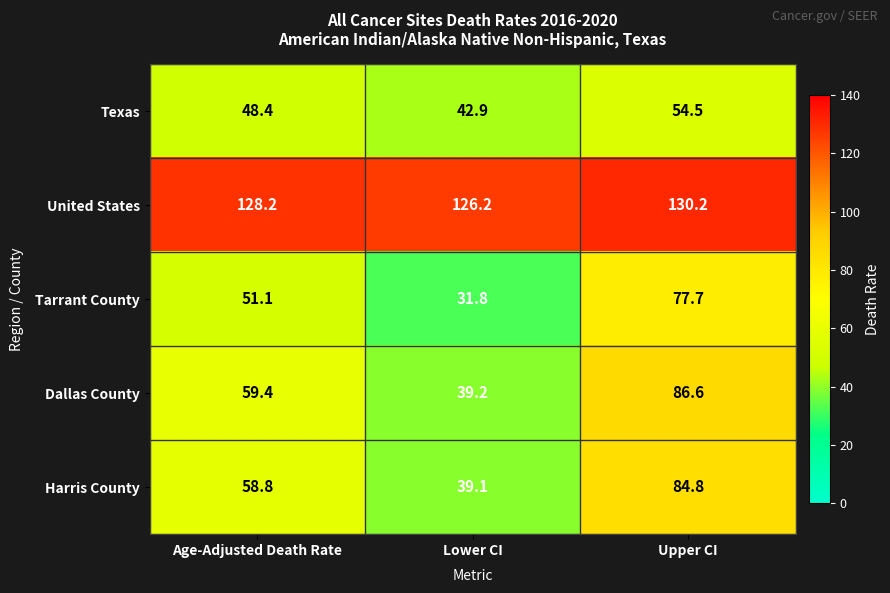

At which category does the chart reach its minimum across all series?

Lower CI